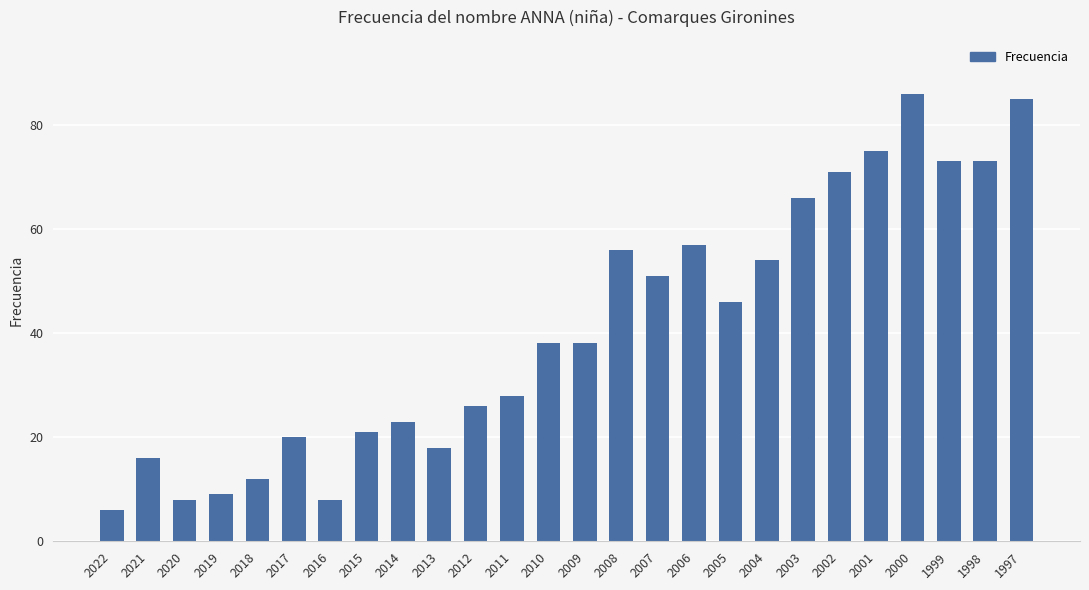

What is the approximate value at 1999, to the nearest 10?

70